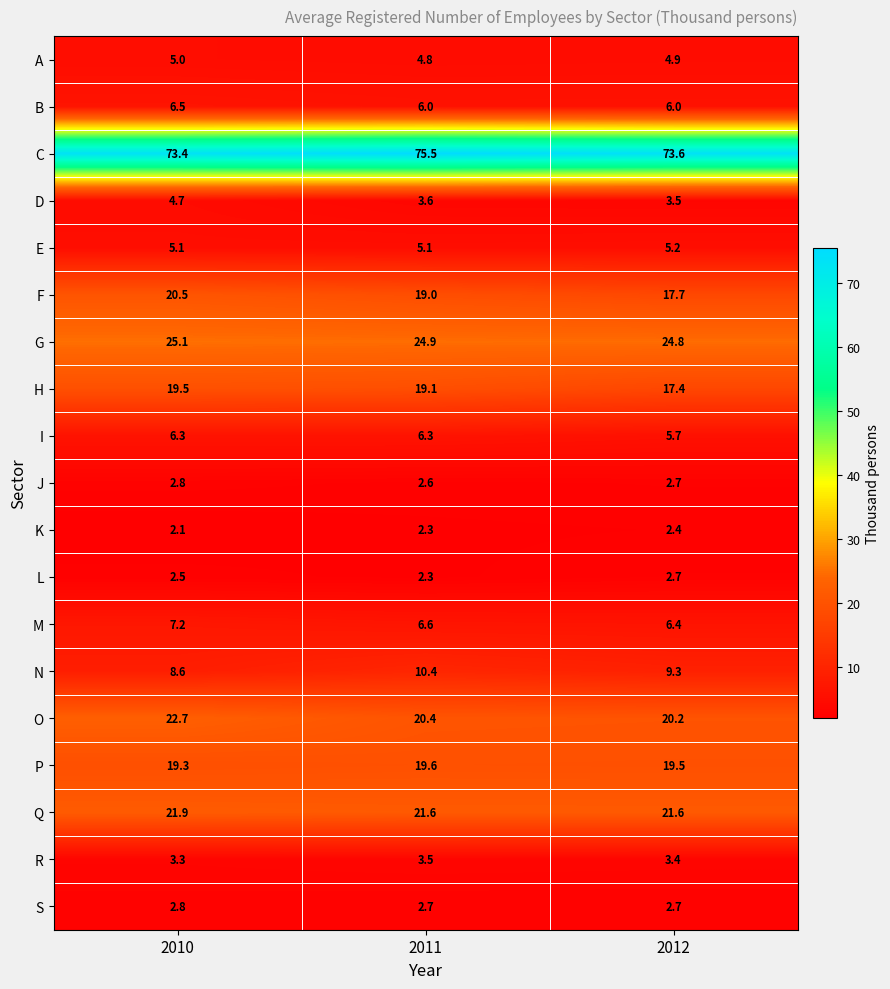

What is the maximum value shown in the chart?

75.5